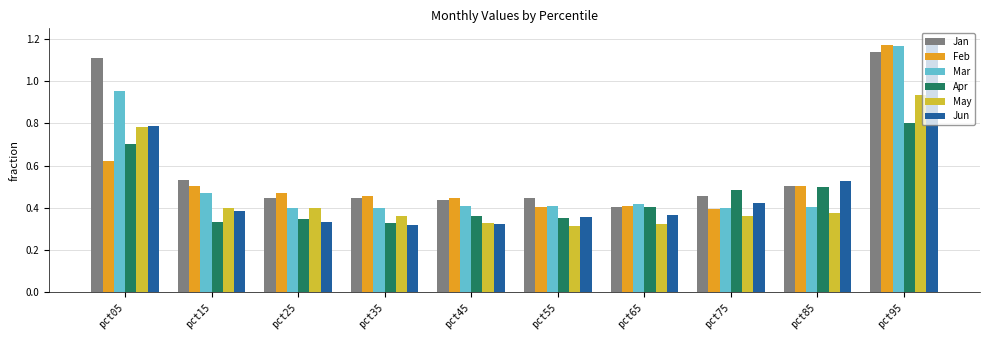

What is the sum of all Mar values?

5.4